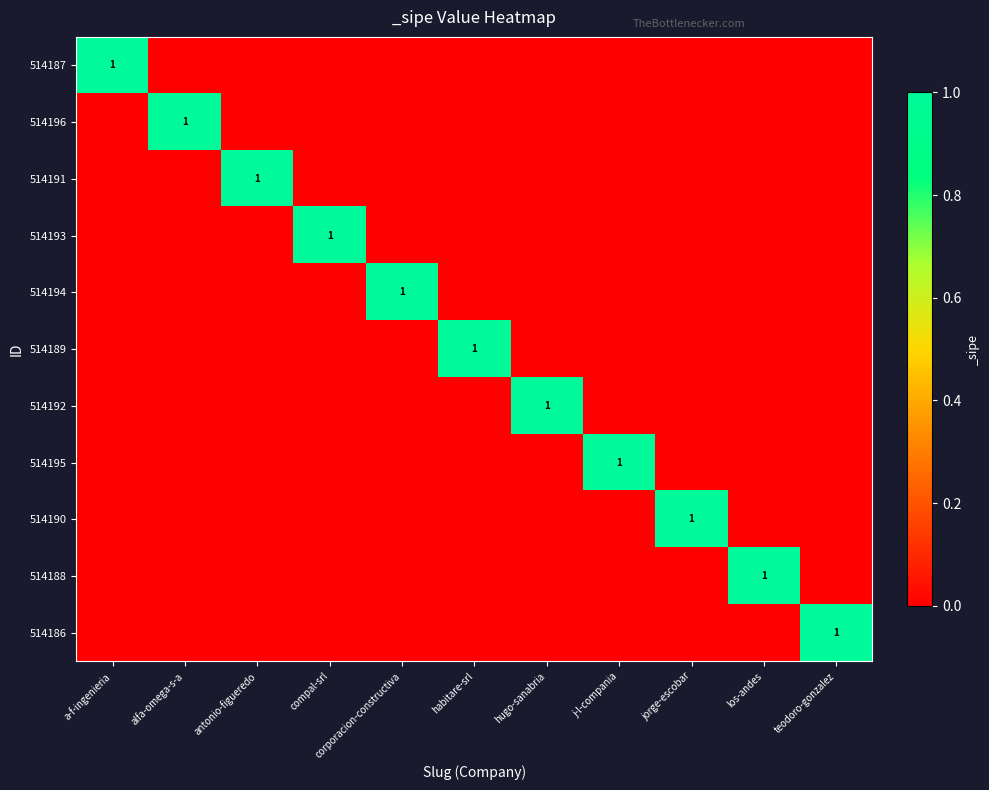

At which category is the sum across all series the highest?

a-f-ingenieria